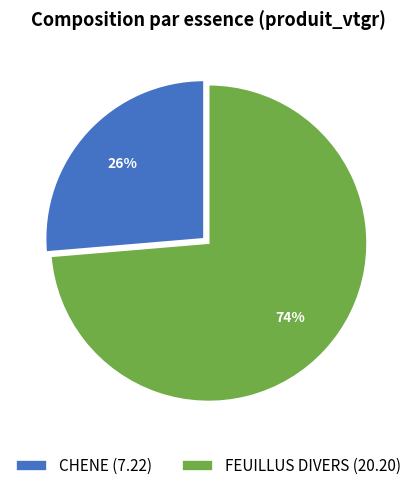

Which slice is the smallest?

CHENE